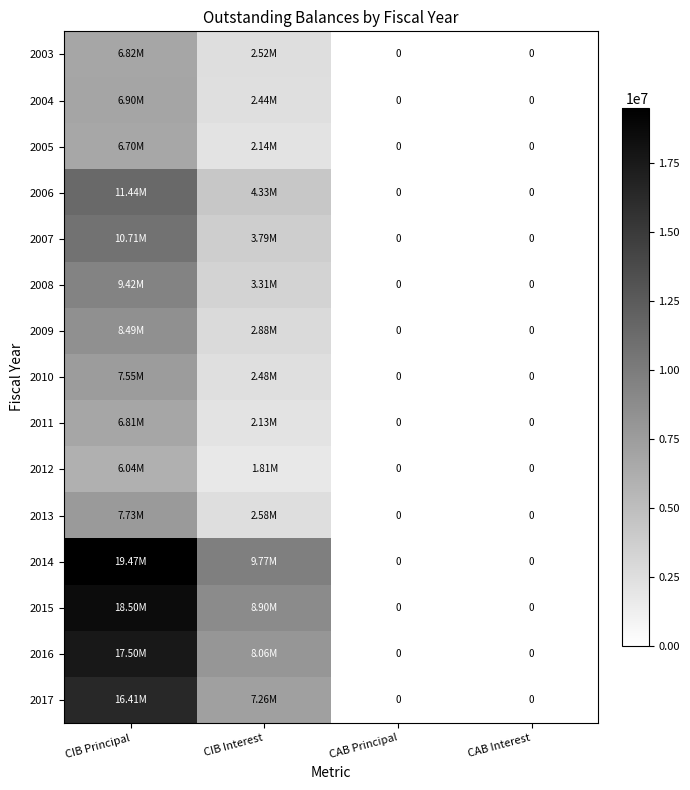

The 2016 series shows 0.0 at CAB Principal. True or false?

True